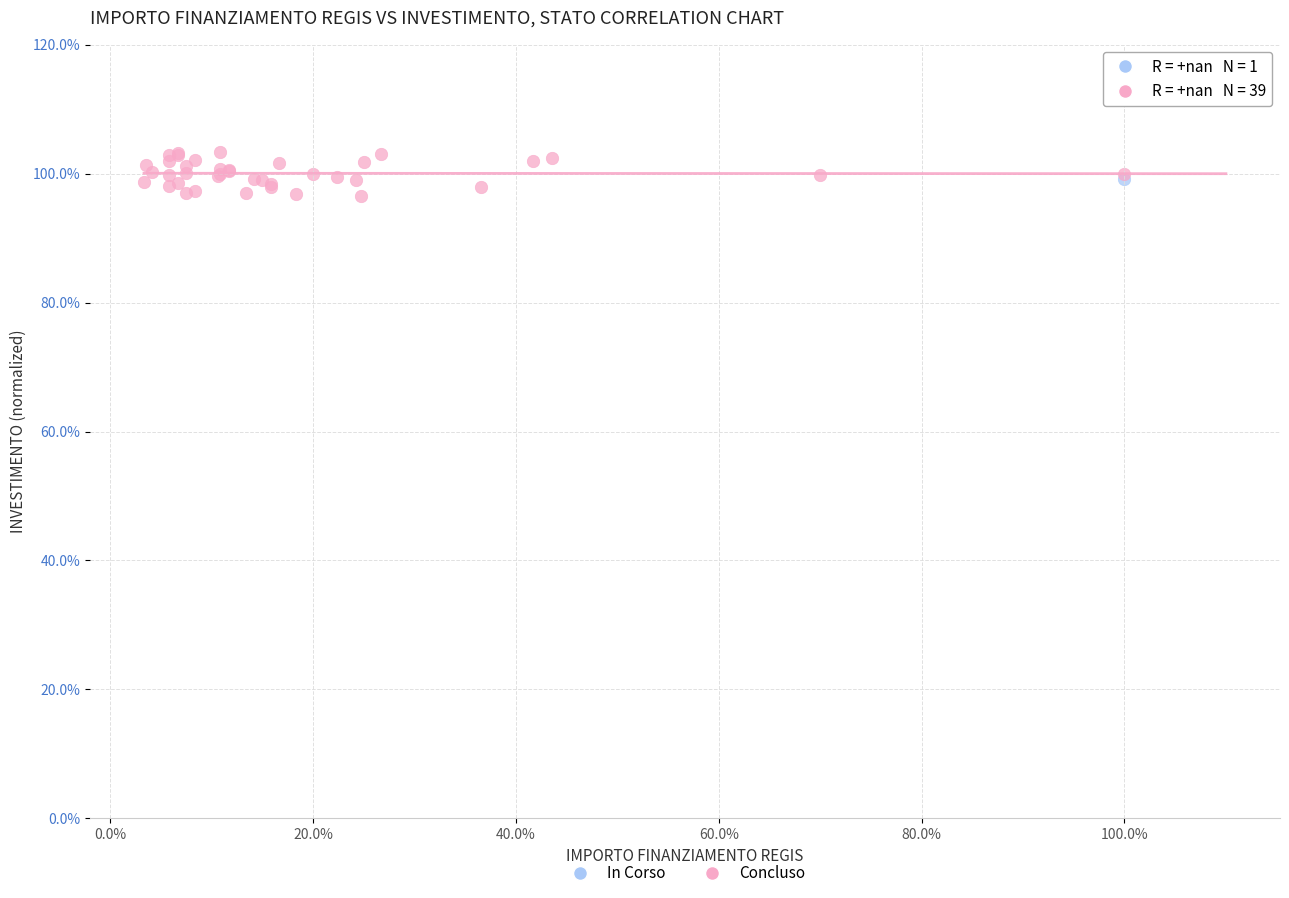

What are all the series names shown in the legend?

In Corso, Concluso